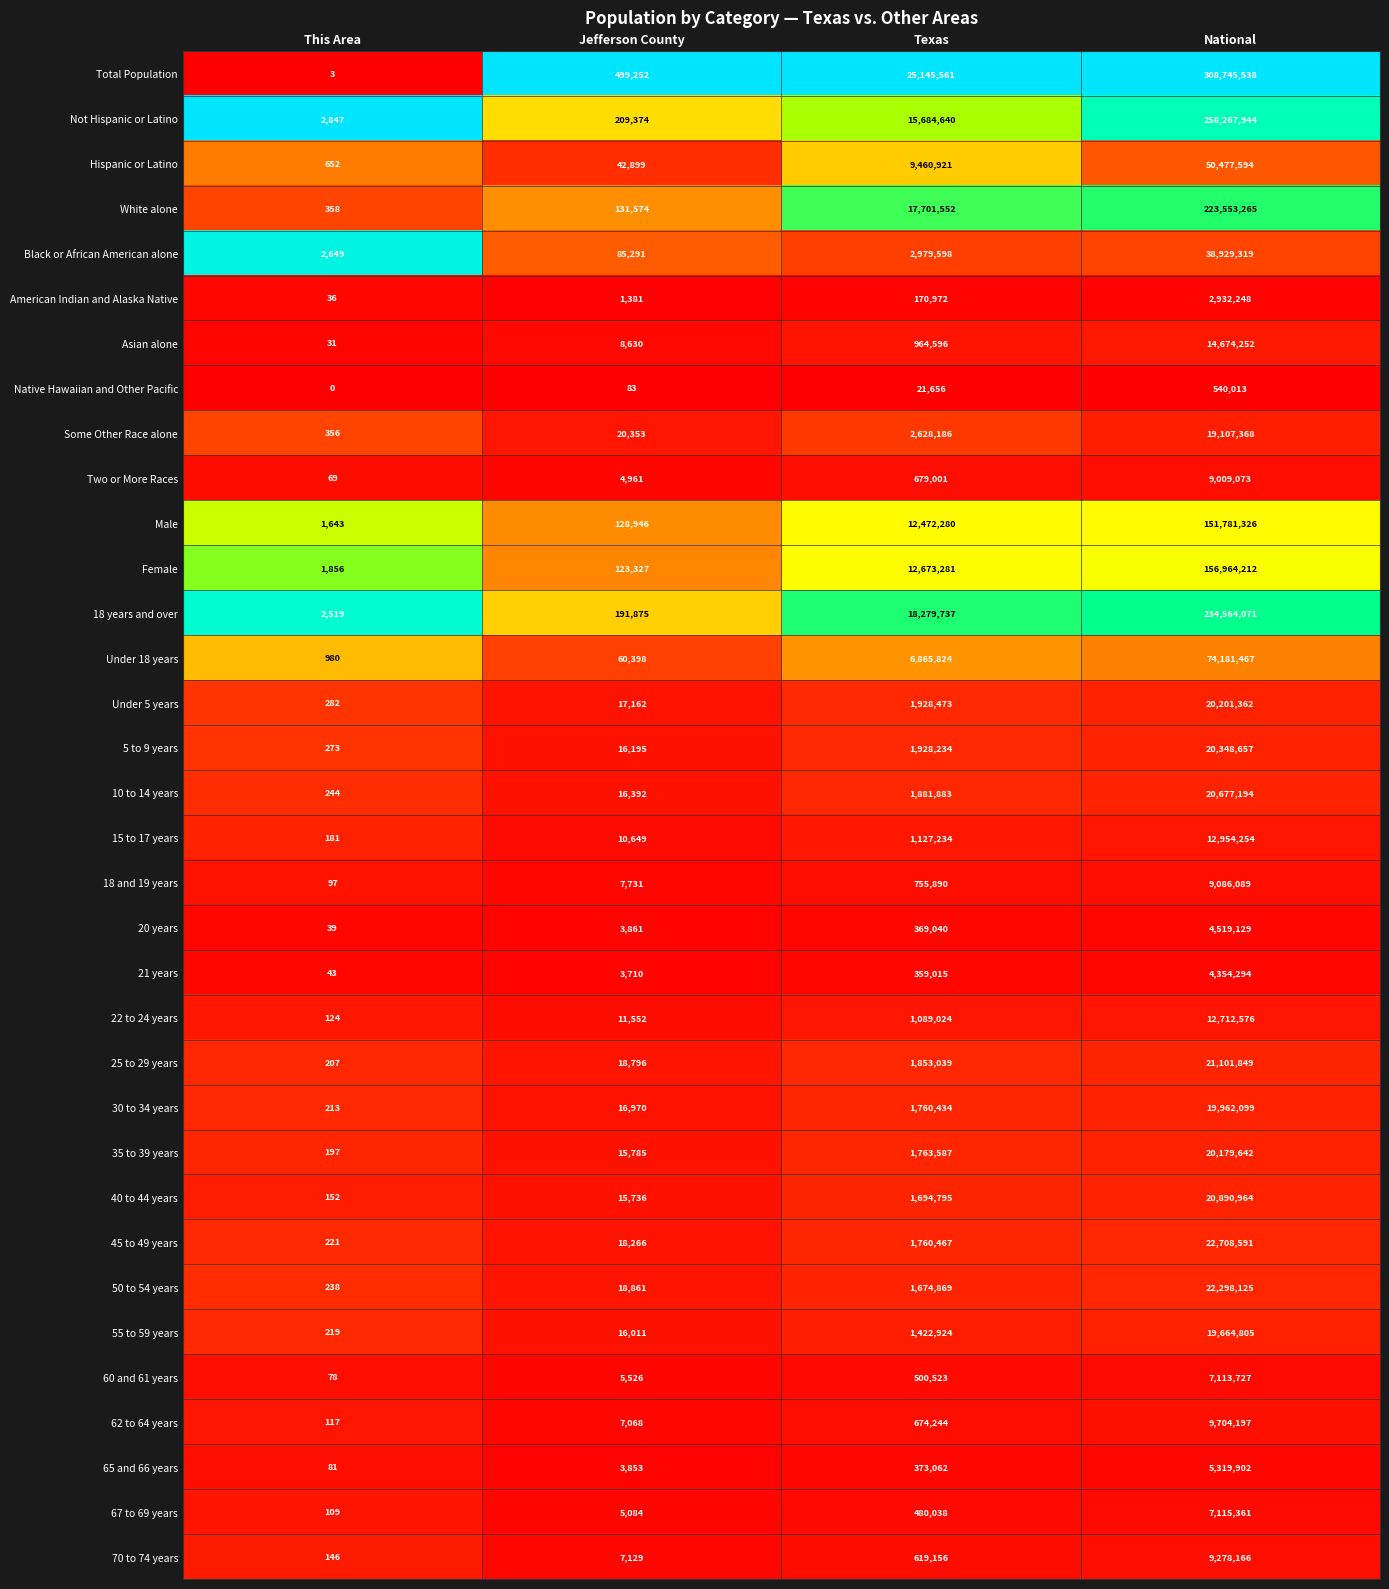

At which category does the chart reach its minimum across all series?

This Area